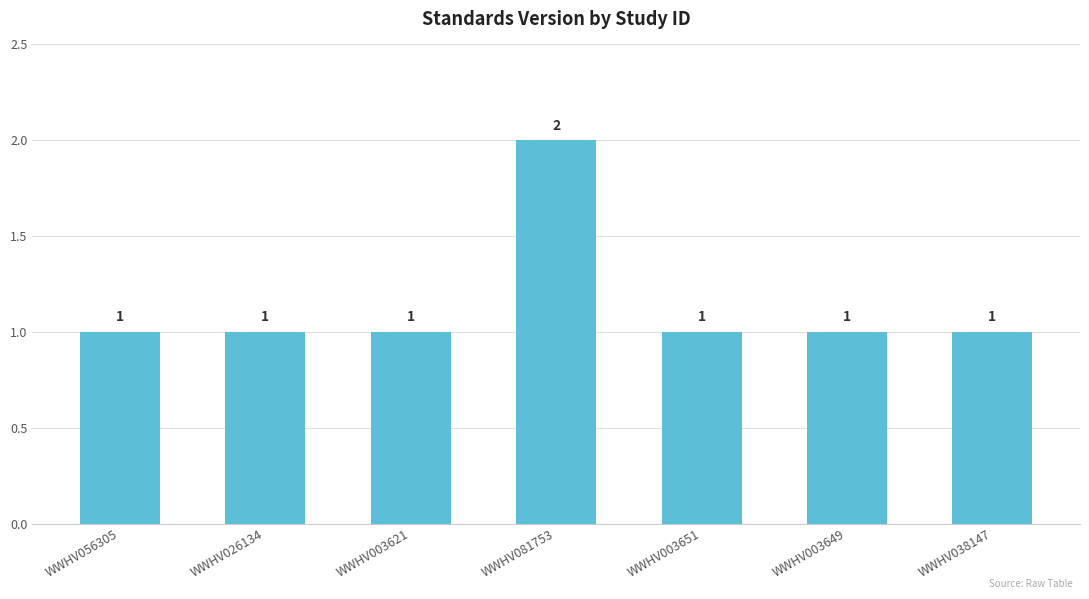

How many categories are shown in the chart?

7